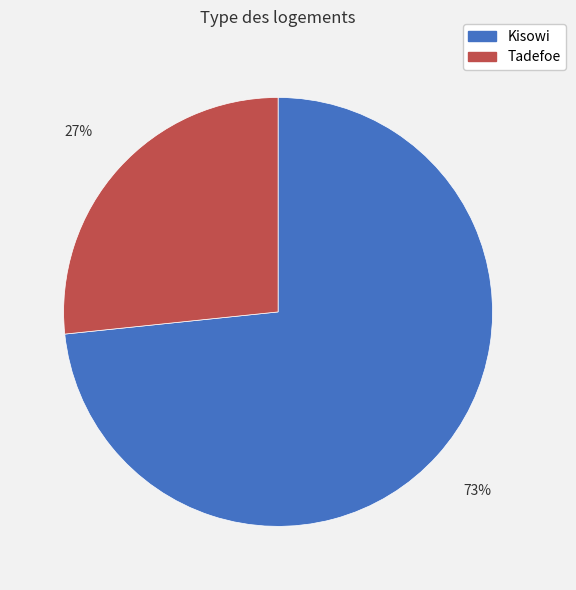

Which has a higher value, Kisowi or Tadefoe?

Kisowi